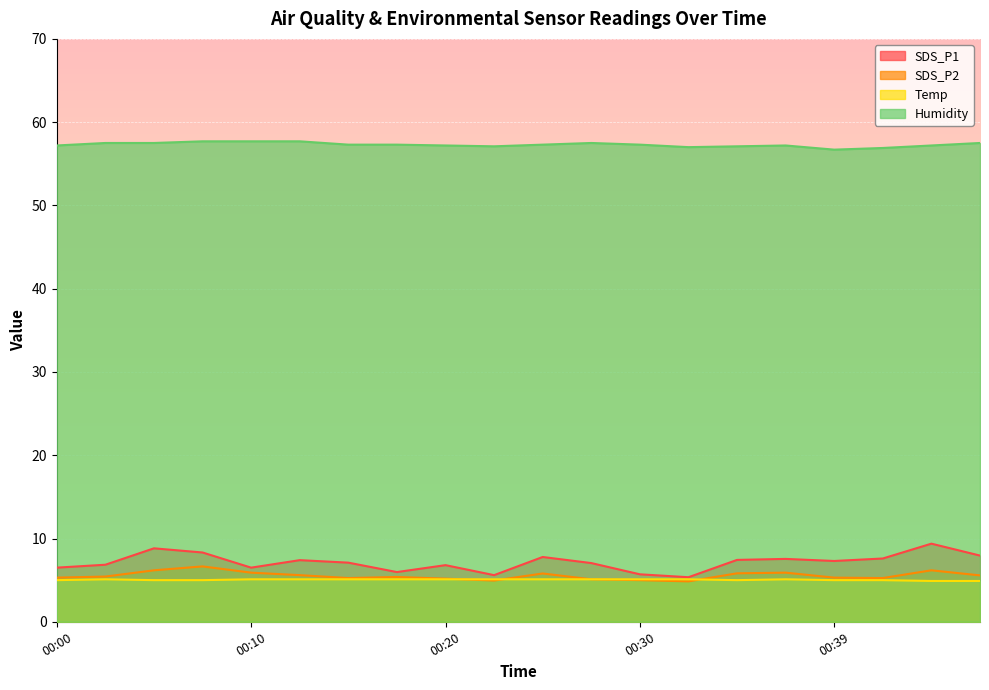

True or false: Temp has a value of 1.9 at 00:37.

False